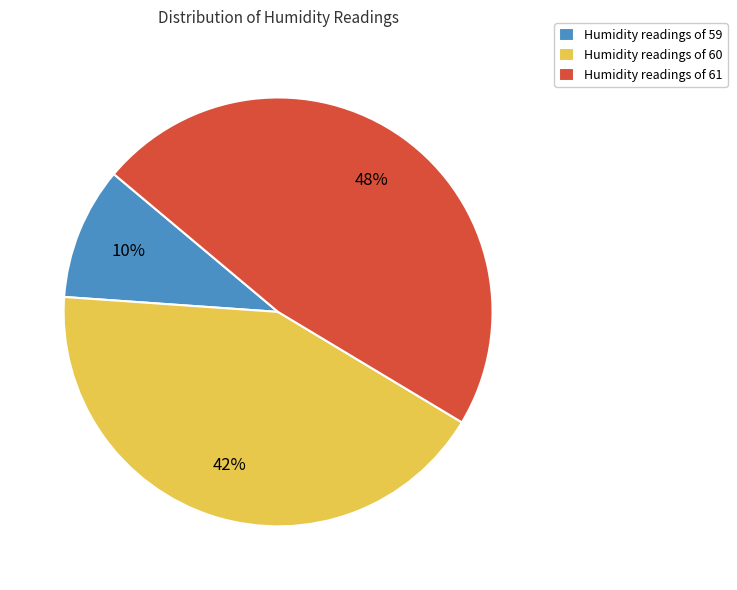

Is there a majority slice in this chart?

No